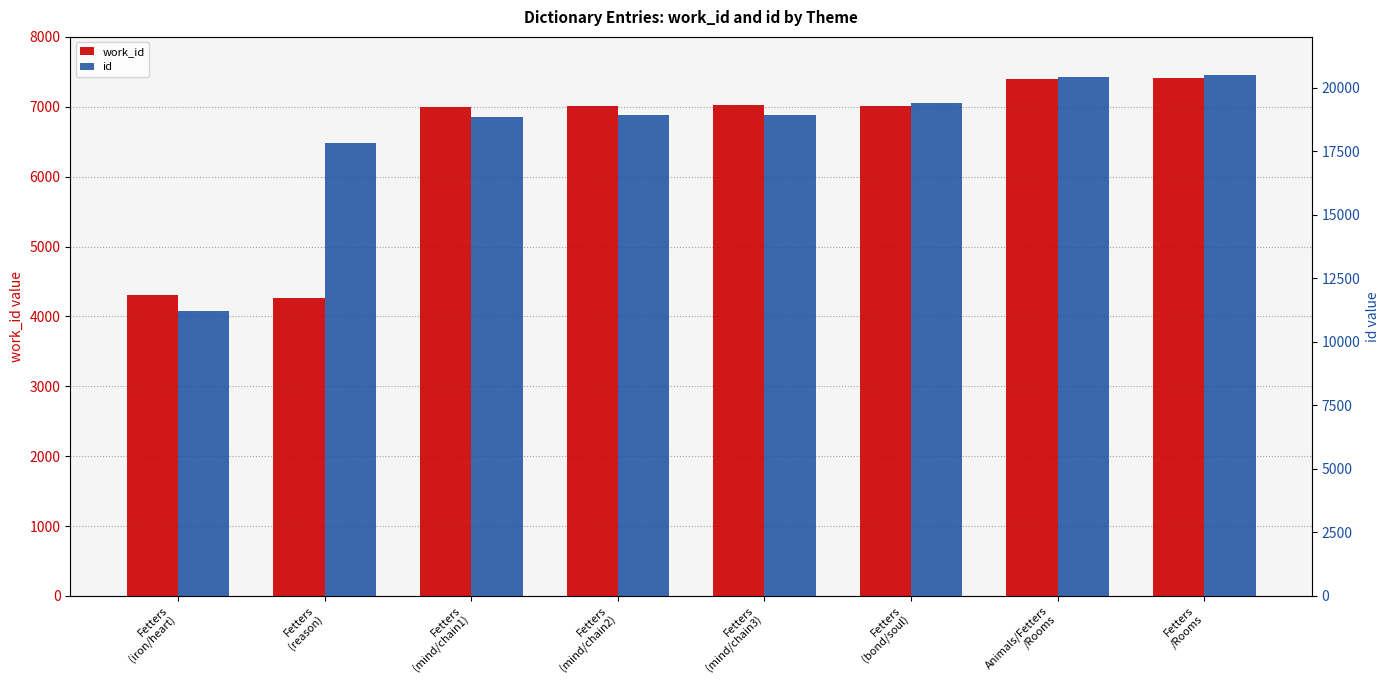

What is the maximum value shown in the chart?

20516